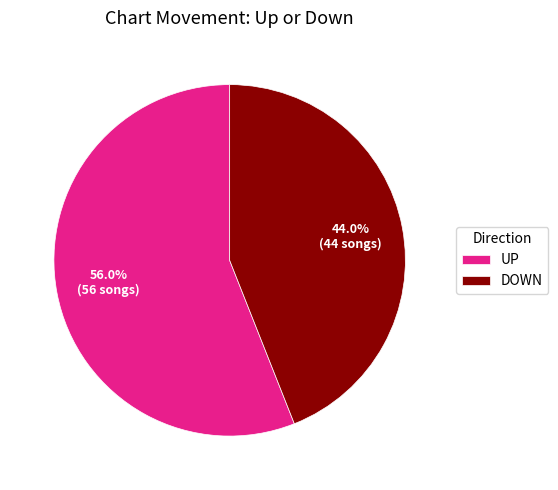

Which slice is the largest?

UP